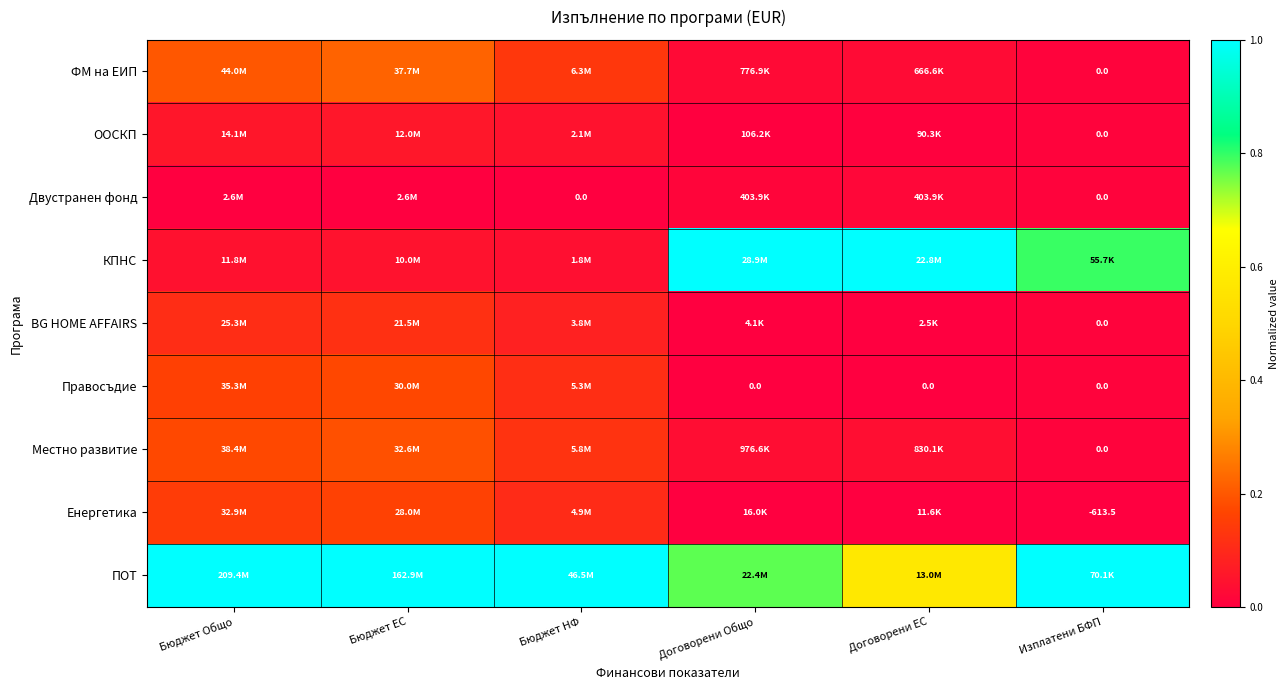

How many series are shown in this chart?

9